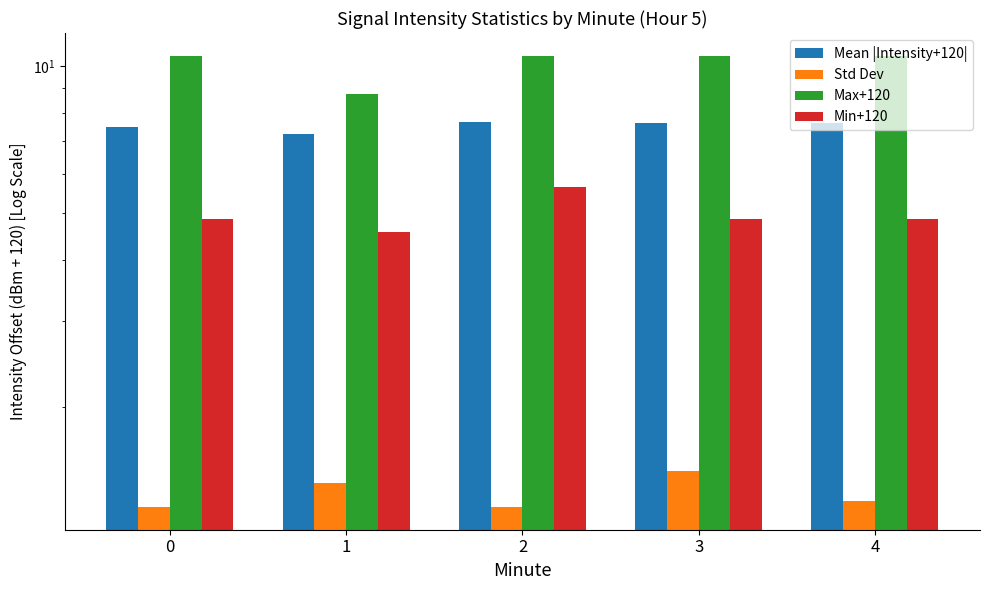

What is the average value of the Mean |Intensity+120| series?

7.5